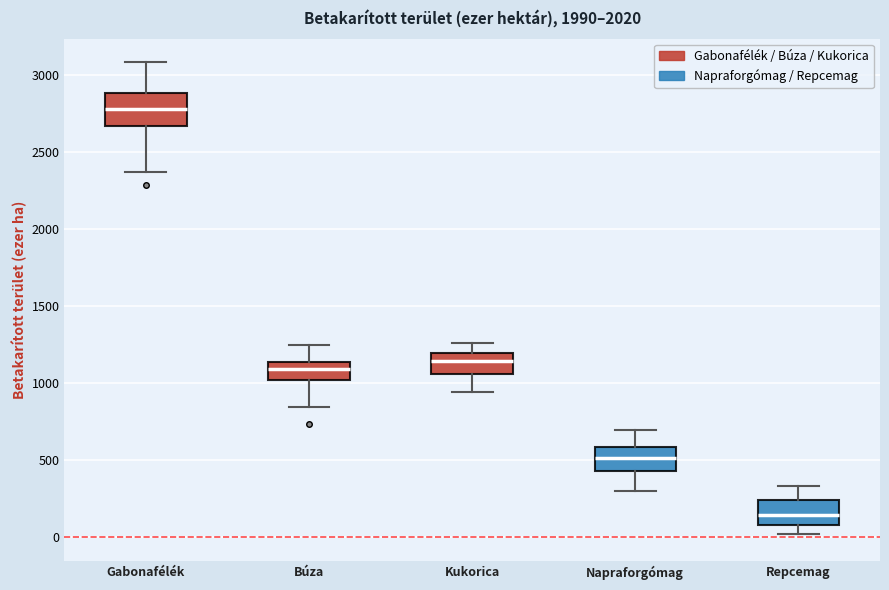

Reading left to right, read every box against the y-axis: the position of its median line, the range the box covers, and the ends of its whiskers. The values are not printed on the chart, so give them approximately, as read against the axis.

Gabonafélék: median 2800, box 2650 to 2900, whiskers 2350 to 3100
Búza: median 1100, box 1000 to 1150, whiskers 850 to 1250
Kukorica: median 1150, box 1050 to 1200, whiskers 950 to 1250
Napraforgómag: median 500, box 450 to 600, whiskers 300 to 700
Repcemag: median 150, box 100 to 250, whiskers 0 to 350